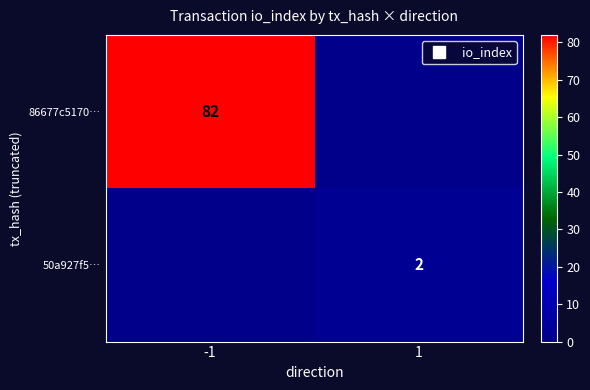

Which label corresponds to the smallest value in the chart?

1